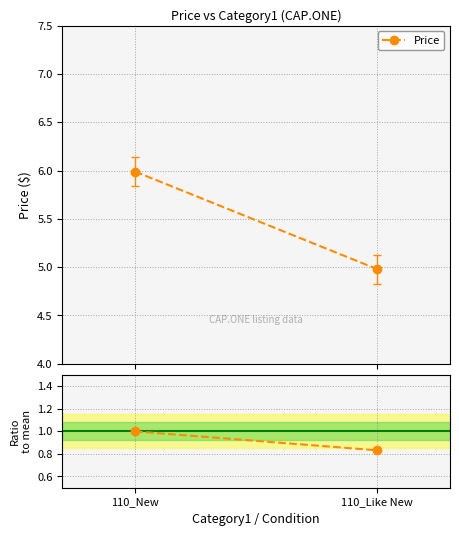

What is the label of the 2nd point from the right?

110_New